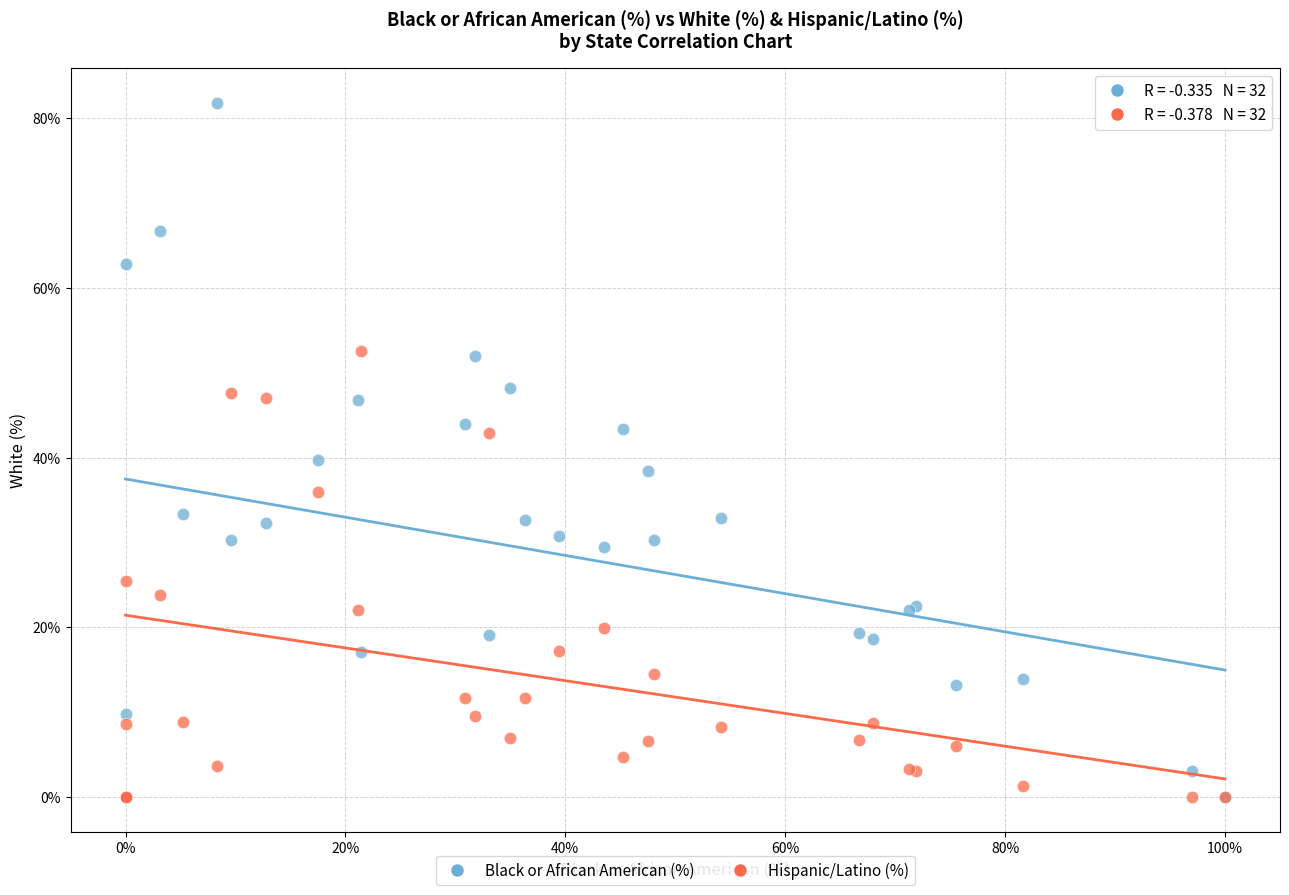

What are all the series names shown in the legend?

Black or African American (%), Hispanic/Latino (%)